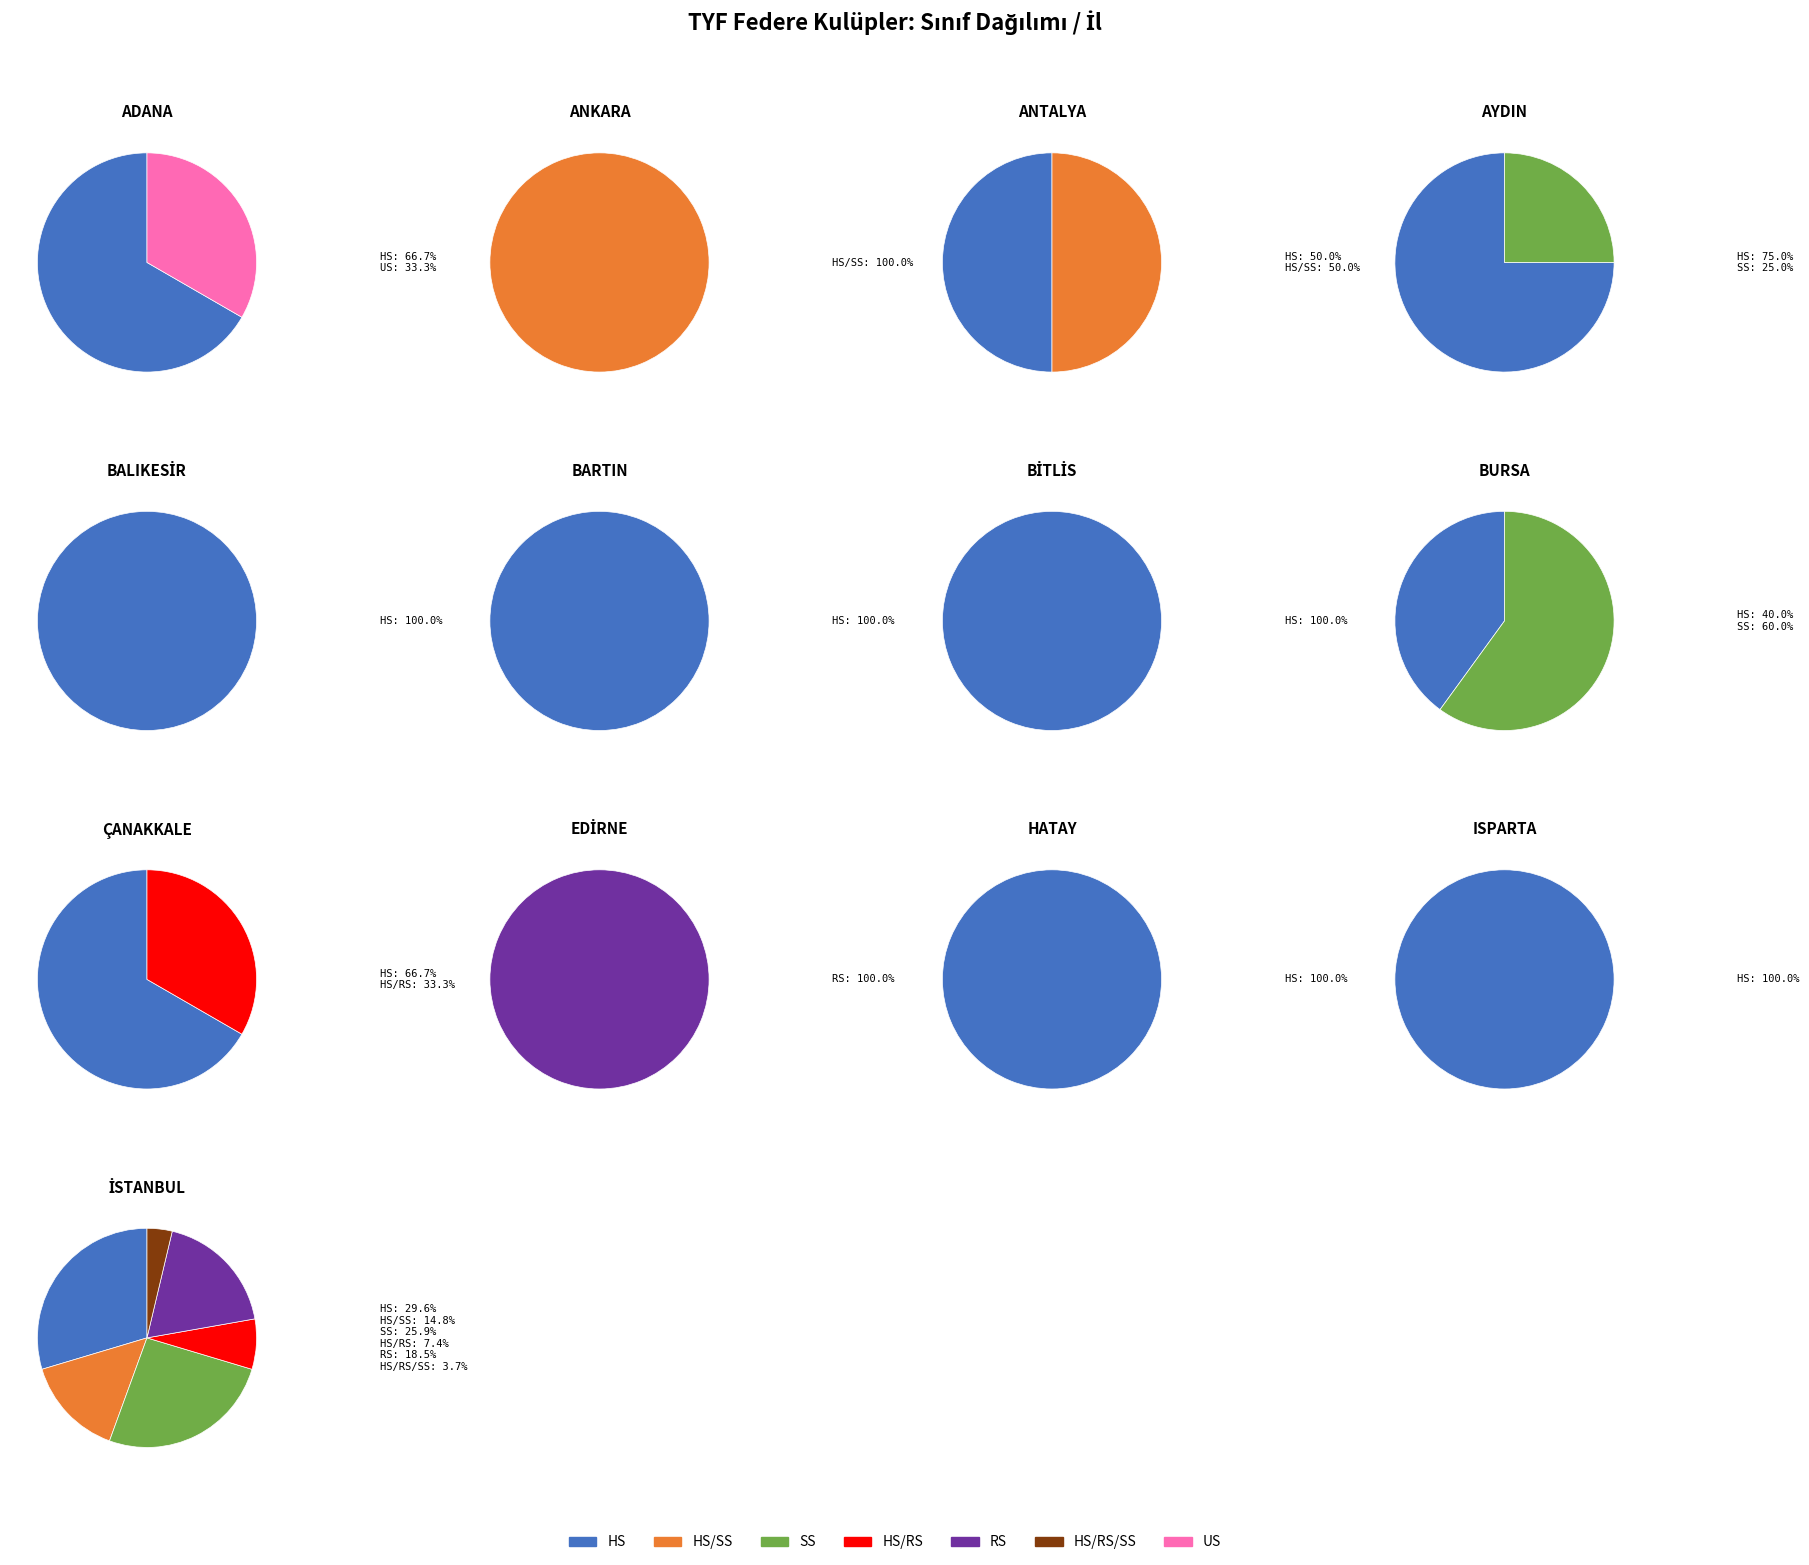

Combined, do HS/RS and HS account for over 50%?

Yes